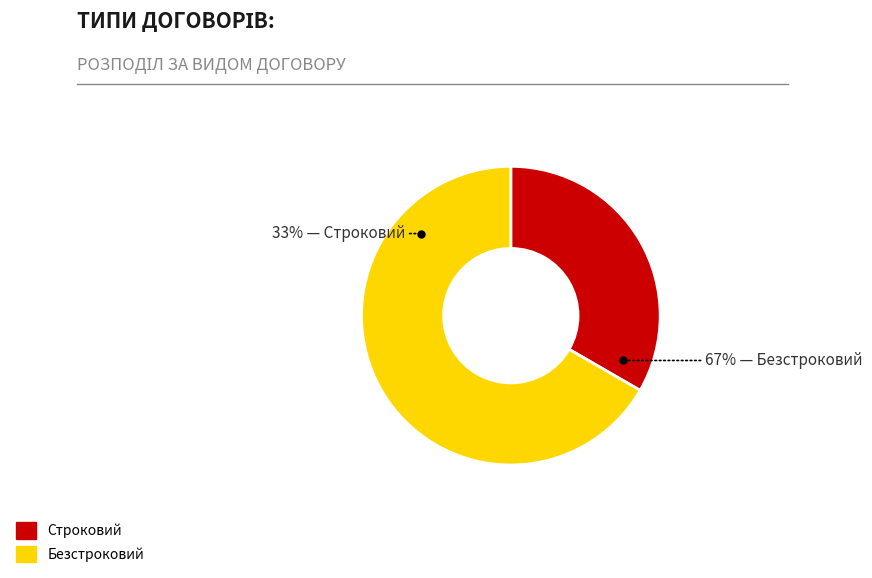

Is there any slice that represents more than half of the pie?

Yes